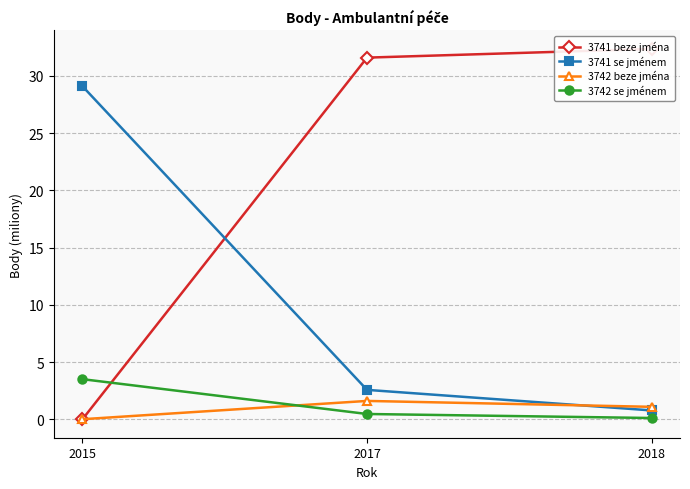

Rank the series by their maximum value, from lowest to highest.

3742 beze jména, 3742 se jménem, 3741 se jménem, 3741 beze jména